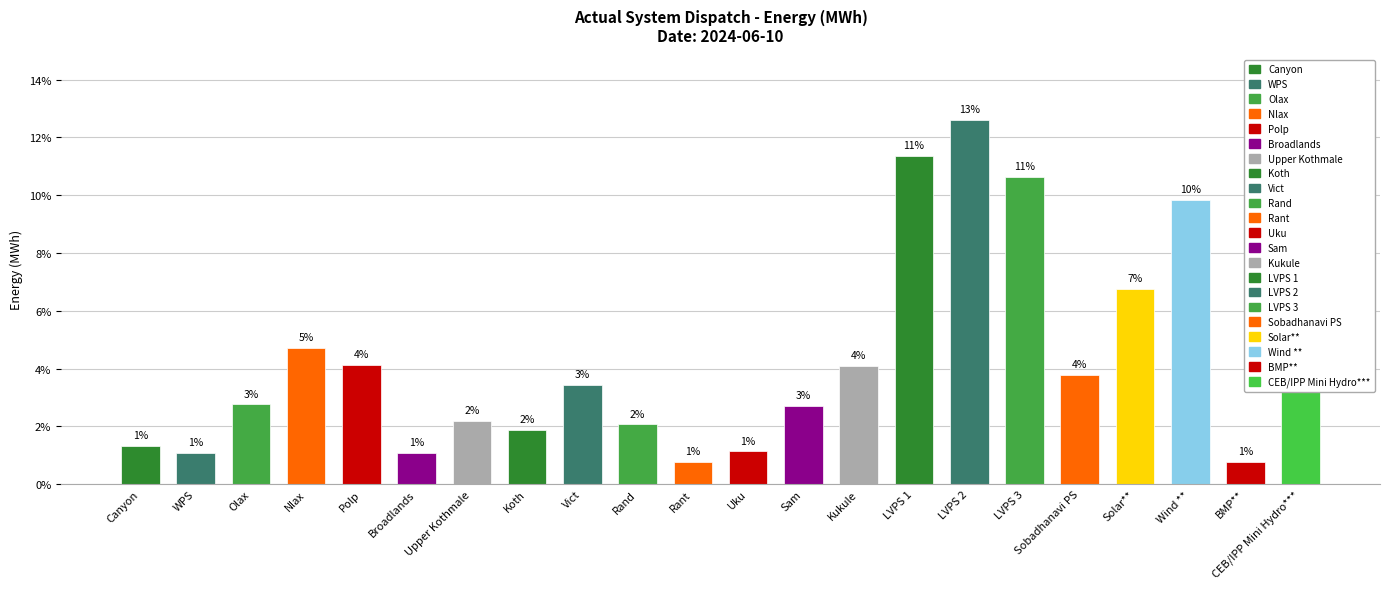

How many bars are there in total?

22